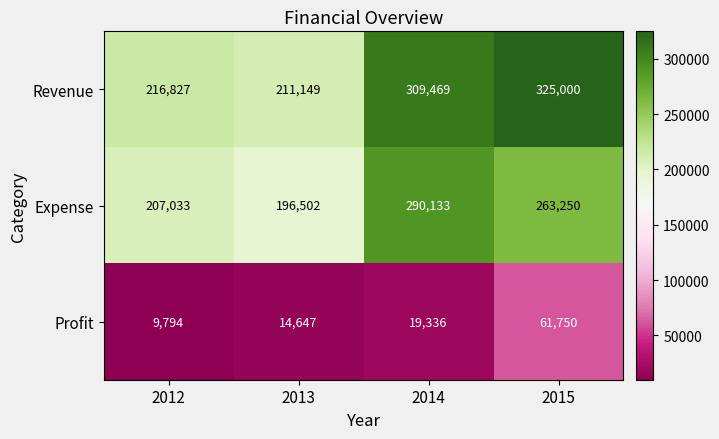

Count the number of data series in this chart.

3